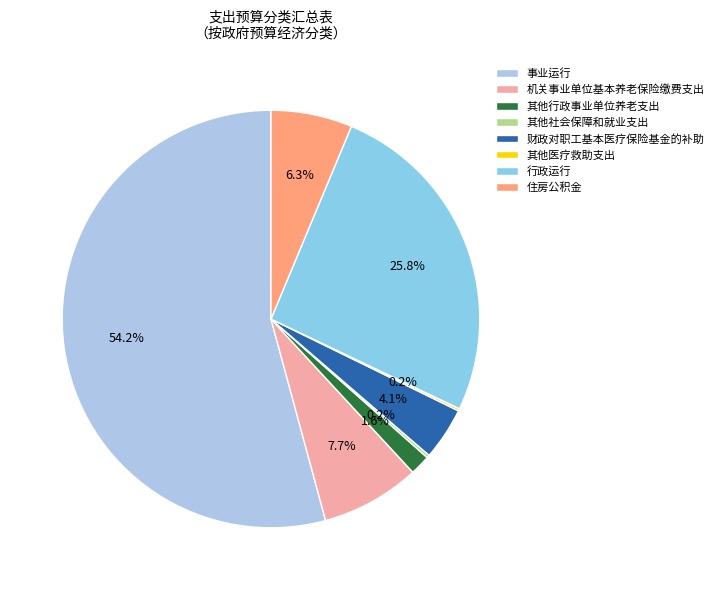

Combined, what portion of the pie is 财政对职工基本医疗保险基金的补助 and 其他行政事业单位养老支出?

5.6%